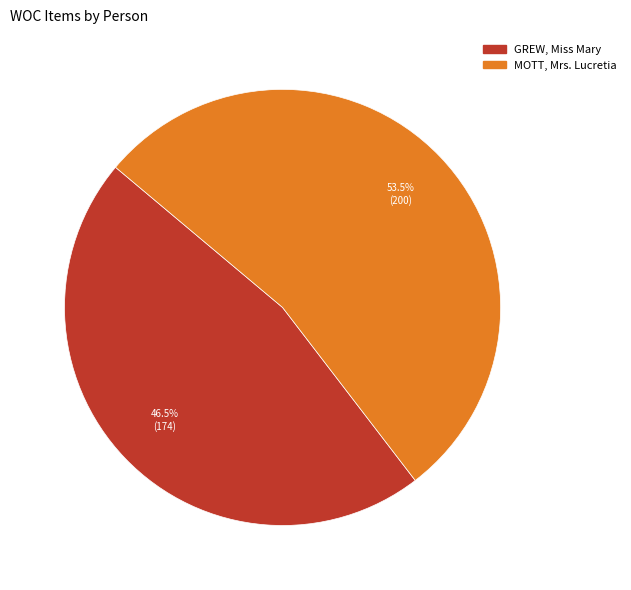

What is the ratio of the value at GREW, Miss Mary to the value at MOTT, Mrs. Lucretia?

0.9